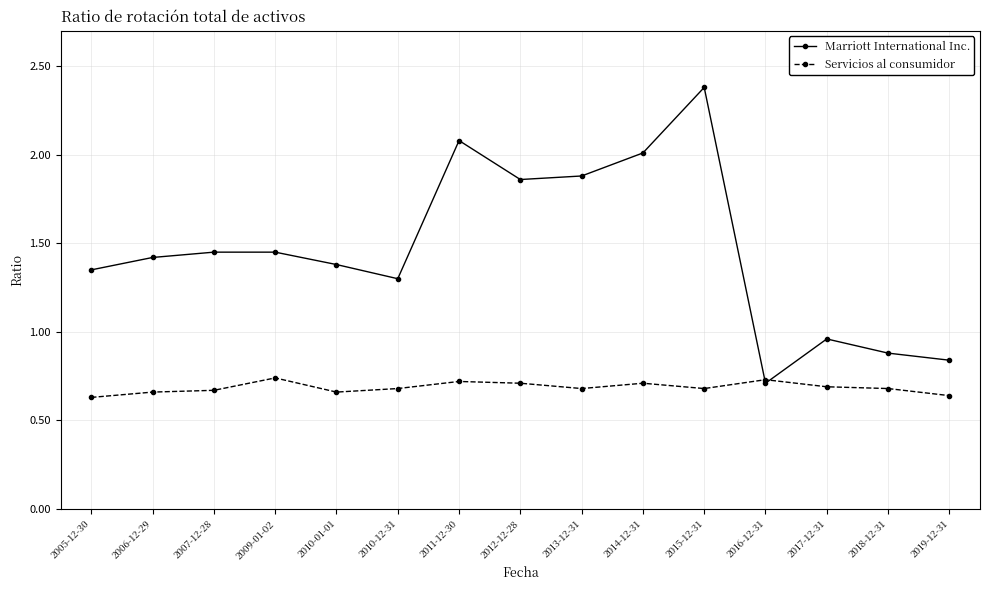

True or false: Servicios al consumidor has more than 1 interior local peaks.

True